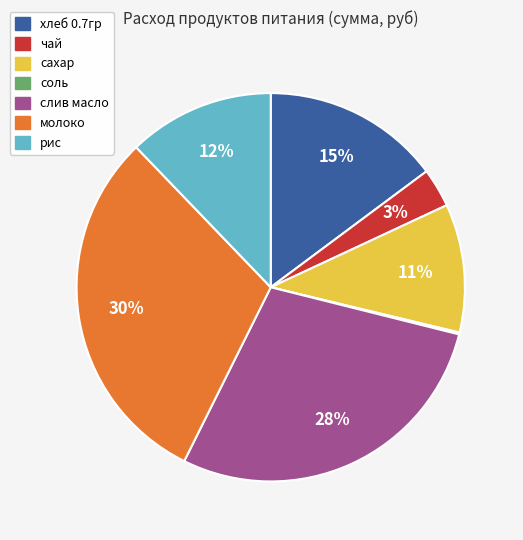

To the nearest percent, what is the combined percentage of сахар and слив масло?

39%